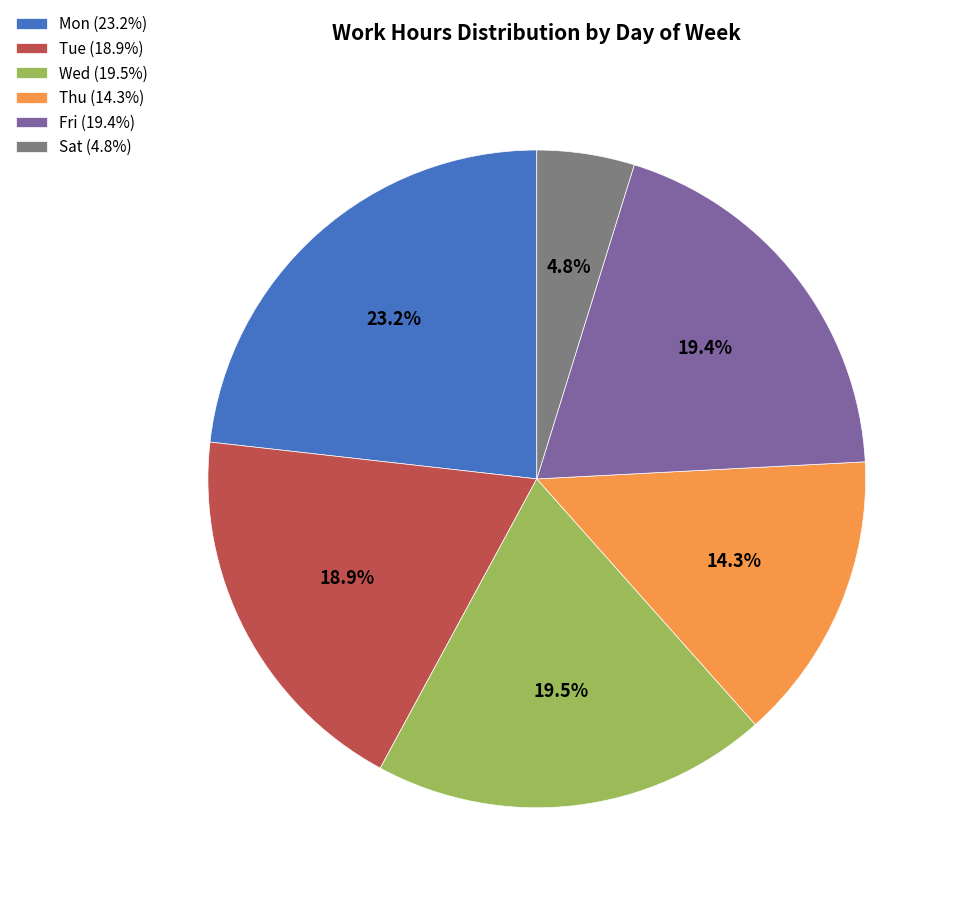

Do Tue (18.9%) and Fri (19.4%) together represent more than half of the pie?

No